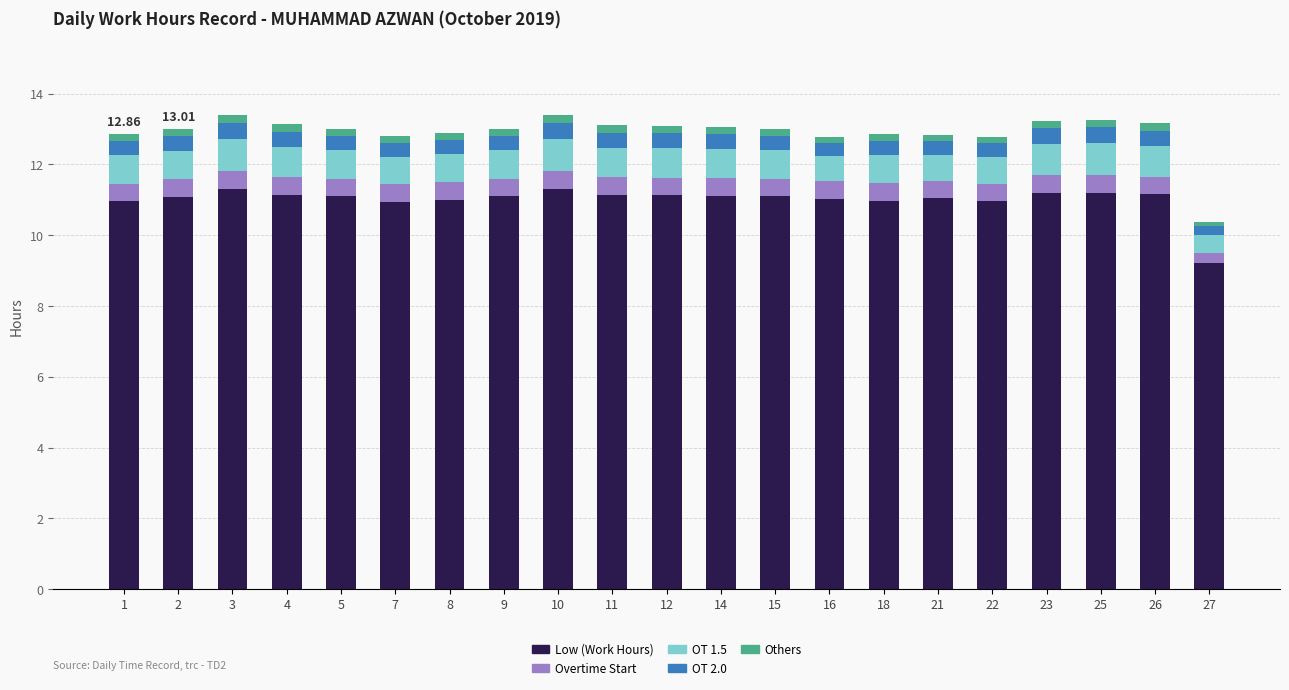

What is the average value of the Low (Work Hours) series?

11.0